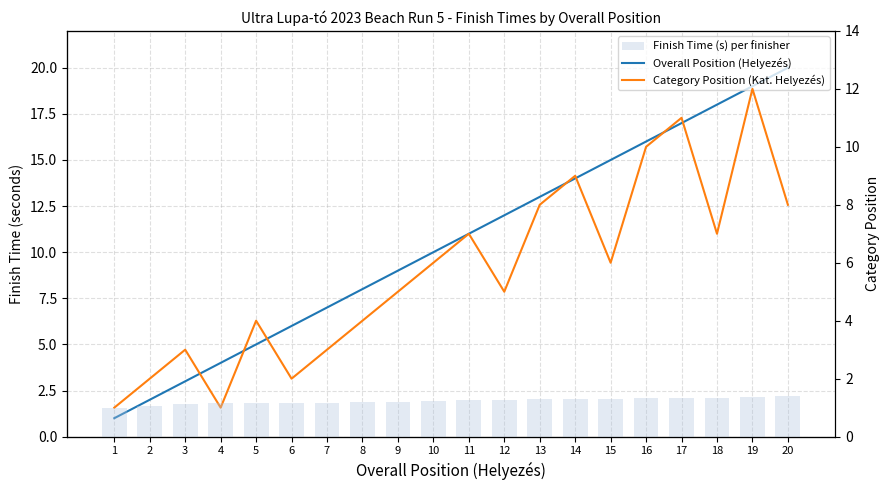

Are the bars horizontal?

No